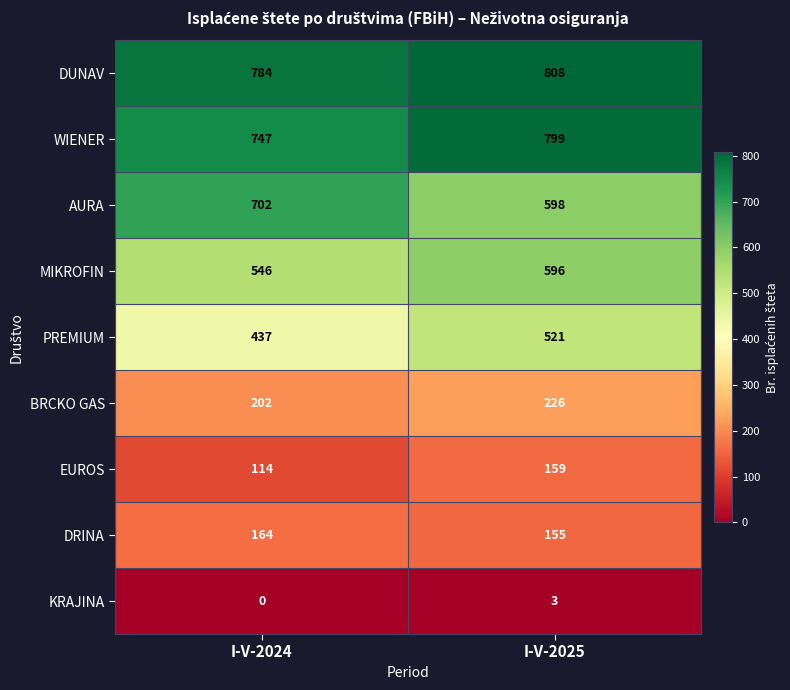

Which series has the largest range (max minus min)?

AURA